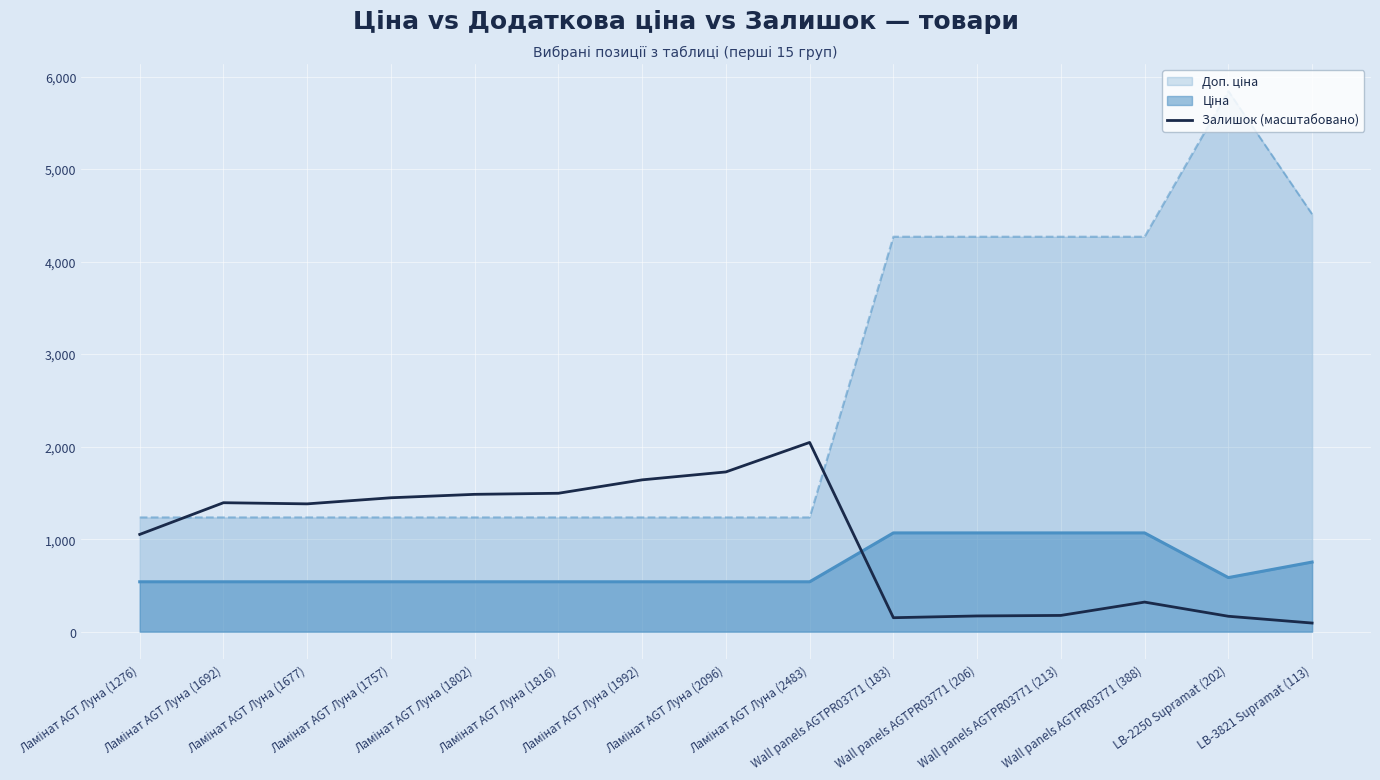

How many values are below 1381?

7